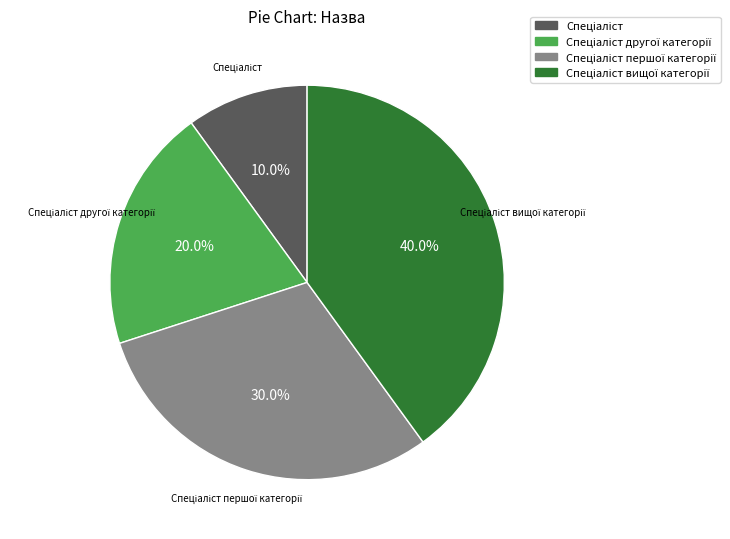

Is there a majority slice in this chart?

No